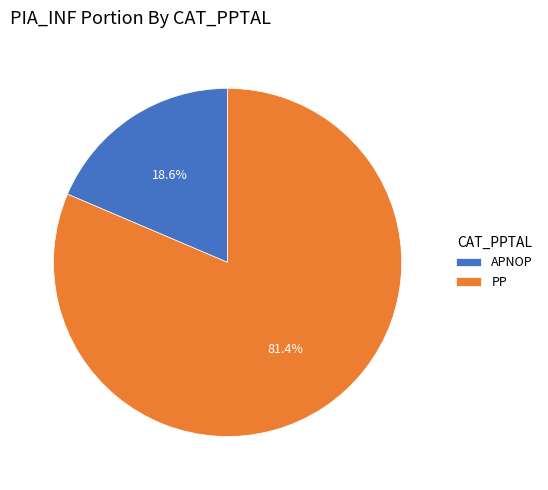

What percentage is NOT represented by PP?

18.6%